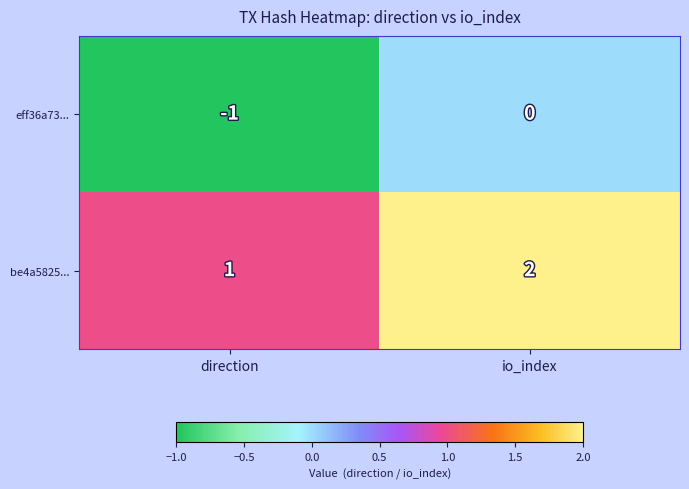

List the series in order of their peak value, highest first.

be4a5825..., eff36a73...